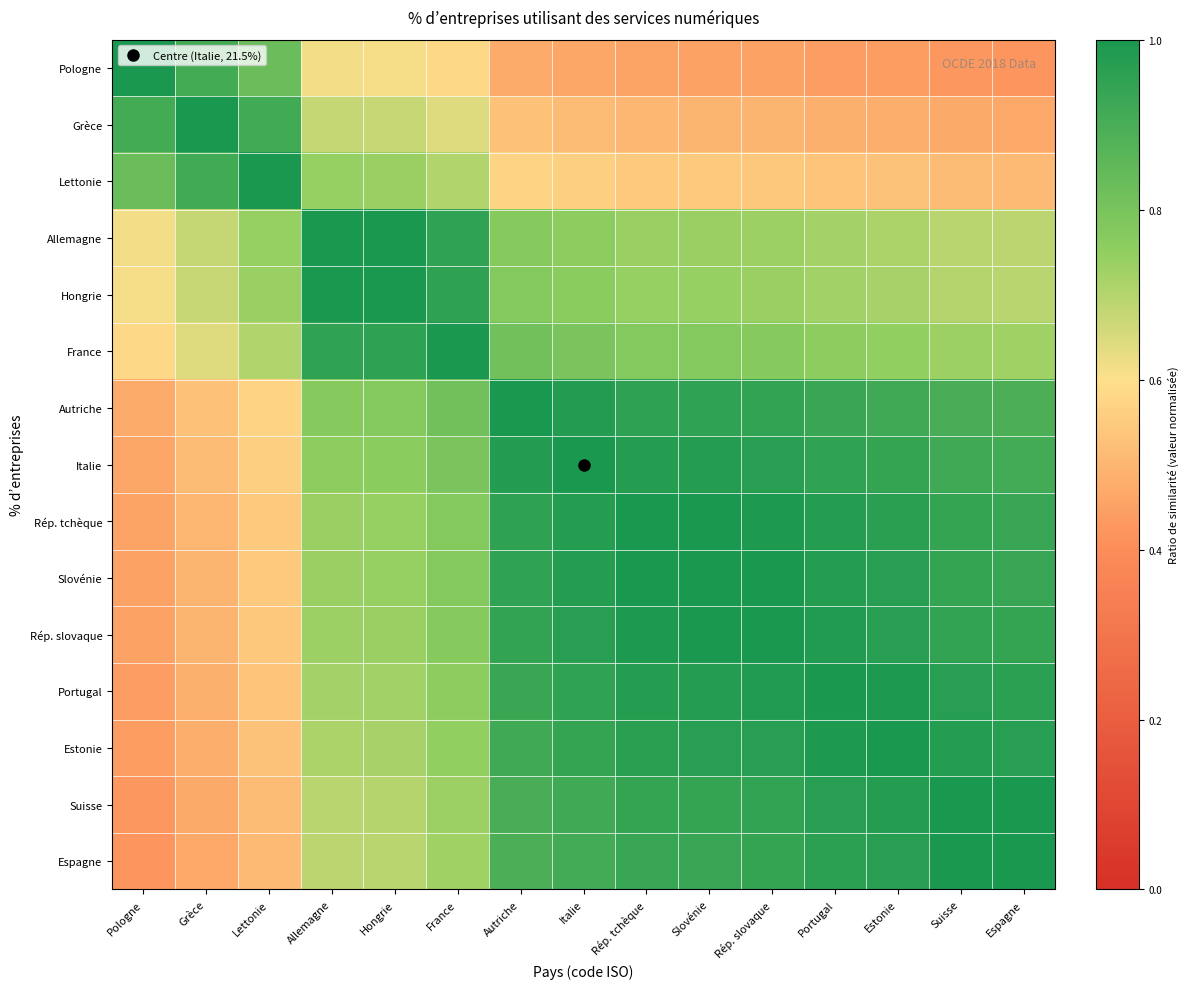

Reading left to right, transcribe all the data shown in this chart.

Pologne: Pologne=1.0	Grèce=0.9	Lettonie=0.8	Allemagne=0.6	Hongrie=0.6	France=0.6	Autriche=0.5	Italie=0.5	Rép. tchèque=0.5	Slovénie=0.5	Rép. slovaque=0.5	Portugal=0.4	Estonie=0.4	Suisse=0.4	Espagne=0.4
Grèce: Pologne=0.9	Grèce=1.0	Lettonie=0.9	Allemagne=0.7	Hongrie=0.7	France=0.6	Autriche=0.5	Italie=0.5	Rép. tchèque=0.5	Slovénie=0.5	Rép. slovaque=0.5	Portugal=0.5	Estonie=0.5	Suisse=0.5	Espagne=0.5
Lettonie: Pologne=0.8	Grèce=0.9	Lettonie=1.0	Allemagne=0.7	Hongrie=0.7	France=0.7	Autriche=0.6	Italie=0.6	Rép. tchèque=0.5	Slovénie=0.5	Rép. slovaque=0.5	Portugal=0.5	Estonie=0.5	Suisse=0.5	Espagne=0.5
Allemagne: Pologne=0.6	Grèce=0.7	Lettonie=0.7	Allemagne=1.0	Hongrie=1.0	France=1.0	Autriche=0.8	Italie=0.8	Rép. tchèque=0.7	Slovénie=0.7	Rép. slovaque=0.7	Portugal=0.7	Estonie=0.7	Suisse=0.7	Espagne=0.7
Hongrie: Pologne=0.6	Grèce=0.7	Lettonie=0.7	Allemagne=1.0	Hongrie=1.0	France=1.0	Autriche=0.8	Italie=0.8	Rép. tchèque=0.7	Slovénie=0.7	Rép. slovaque=0.7	Portugal=0.7	Estonie=0.7	Suisse=0.7	Espagne=0.7
France: Pologne=0.6	Grèce=0.6	Lettonie=0.7	Allemagne=1.0	Hongrie=1.0	France=1.0	Autriche=0.8	Italie=0.8	Rép. tchèque=0.8	Slovénie=0.8	Rép. slovaque=0.8	Portugal=0.8	Estonie=0.7	Suisse=0.7	Espagne=0.7
Autriche: Pologne=0.5	Grèce=0.5	Lettonie=0.6	Allemagne=0.8	Hongrie=0.8	France=0.8	Autriche=1.0	Italie=1.0	Rép. tchèque=1.0	Slovénie=1.0	Rép. slovaque=0.9	Portugal=0.9	Estonie=0.9	Suisse=0.9	Espagne=0.9
Italie: Pologne=0.5	Grèce=0.5	Lettonie=0.6	Allemagne=0.8	Hongrie=0.8	France=0.8	Autriche=1.0	Italie=1.0	Rép. tchèque=1.0	Slovénie=1.0	Rép. slovaque=1.0	Portugal=1.0	Estonie=0.9	Suisse=0.9	Espagne=0.9
Rép. tchèque: Pologne=0.5	Grèce=0.5	Lettonie=0.5	Allemagne=0.7	Hongrie=0.7	France=0.8	Autriche=1.0	Italie=1.0	Rép. tchèque=1.0	Slovénie=1.0	Rép. slovaque=1.0	Portugal=1.0	Estonie=1.0	Suisse=0.9	Espagne=0.9
Slovénie: Pologne=0.5	Grèce=0.5	Lettonie=0.5	Allemagne=0.7	Hongrie=0.7	France=0.8	Autriche=1.0	Italie=1.0	Rép. tchèque=1.0	Slovénie=1.0	Rép. slovaque=1.0	Portugal=1.0	Estonie=1.0	Suisse=0.9	Espagne=0.9
Rép. slovaque: Pologne=0.5	Grèce=0.5	Lettonie=0.5	Allemagne=0.7	Hongrie=0.7	France=0.8	Autriche=0.9	Italie=1.0	Rép. tchèque=1.0	Slovénie=1.0	Rép. slovaque=1.0	Portugal=1.0	Estonie=1.0	Suisse=0.9	Espagne=0.9
Portugal: Pologne=0.4	Grèce=0.5	Lettonie=0.5	Allemagne=0.7	Hongrie=0.7	France=0.8	Autriche=0.9	Italie=1.0	Rép. tchèque=1.0	Slovénie=1.0	Rép. slovaque=1.0	Portugal=1.0	Estonie=1.0	Suisse=1.0	Espagne=1.0
Estonie: Pologne=0.4	Grèce=0.5	Lettonie=0.5	Allemagne=0.7	Hongrie=0.7	France=0.7	Autriche=0.9	Italie=0.9	Rép. tchèque=1.0	Slovénie=1.0	Rép. slovaque=1.0	Portugal=1.0	Estonie=1.0	Suisse=1.0	Espagne=1.0
Suisse: Pologne=0.4	Grèce=0.5	Lettonie=0.5	Allemagne=0.7	Hongrie=0.7	France=0.7	Autriche=0.9	Italie=0.9	Rép. tchèque=0.9	Slovénie=0.9	Rép. slovaque=0.9	Portugal=1.0	Estonie=1.0	Suisse=1.0	Espagne=1.0
Espagne: Pologne=0.4	Grèce=0.5	Lettonie=0.5	Allemagne=0.7	Hongrie=0.7	France=0.7	Autriche=0.9	Italie=0.9	Rép. tchèque=0.9	Slovénie=0.9	Rép. slovaque=0.9	Portugal=1.0	Estonie=1.0	Suisse=1.0	Espagne=1.0